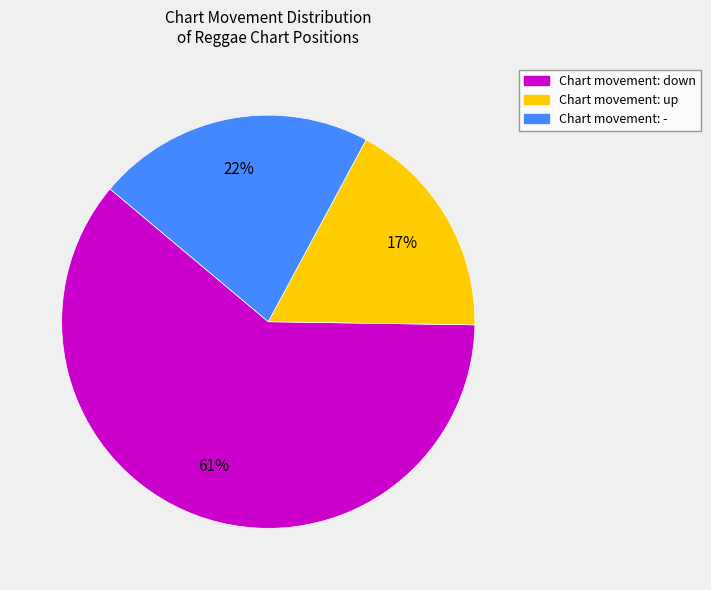

To the nearest percent, what is the average slice percentage?

33%